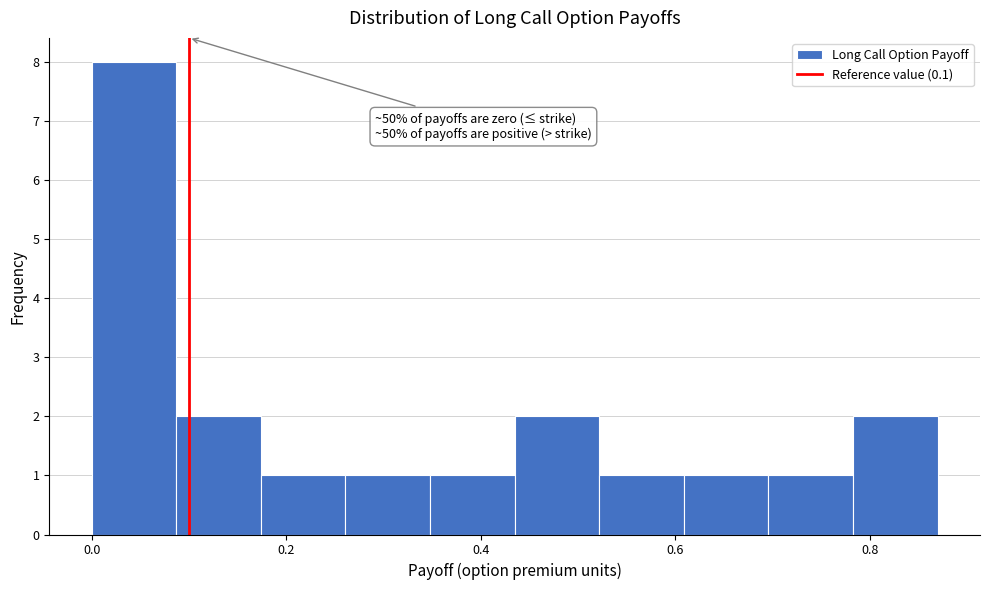

Which range on the x-axis has the tallest bar?

0.00 to 0.08